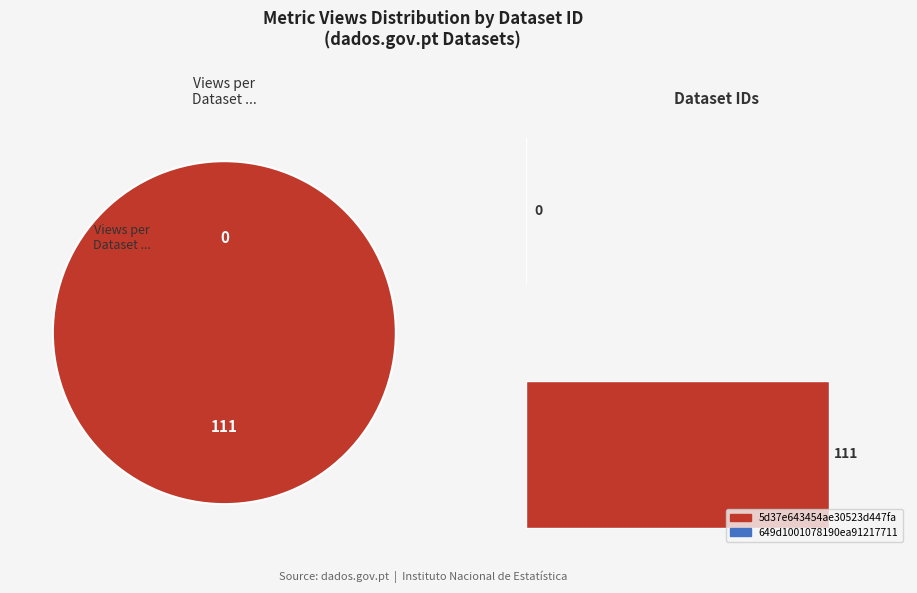

Which slice is the largest?

5d37e643454ae30523d447fa